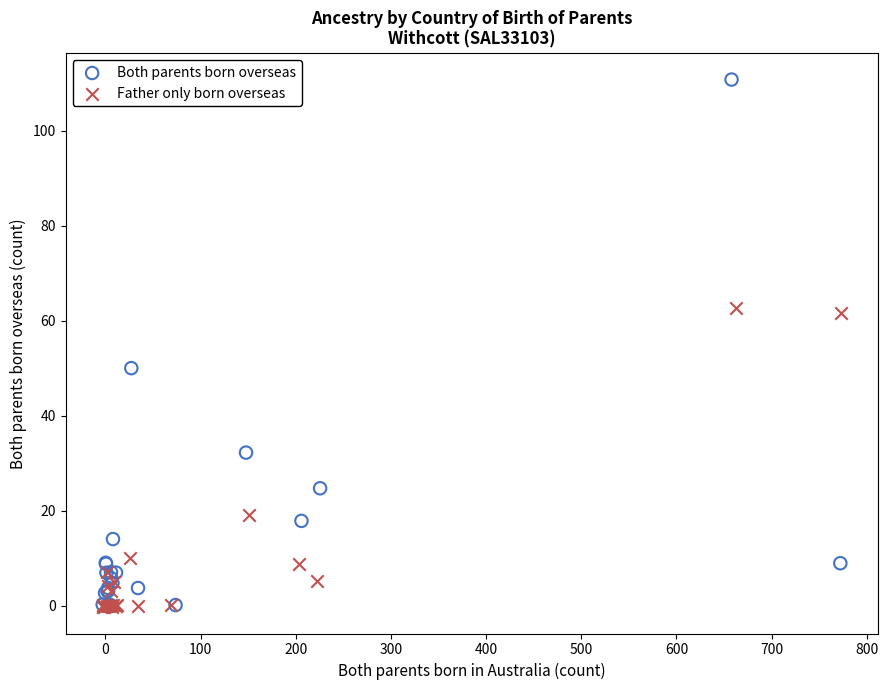

What are all the series names shown in the legend?

Both parents born overseas, Father only born overseas